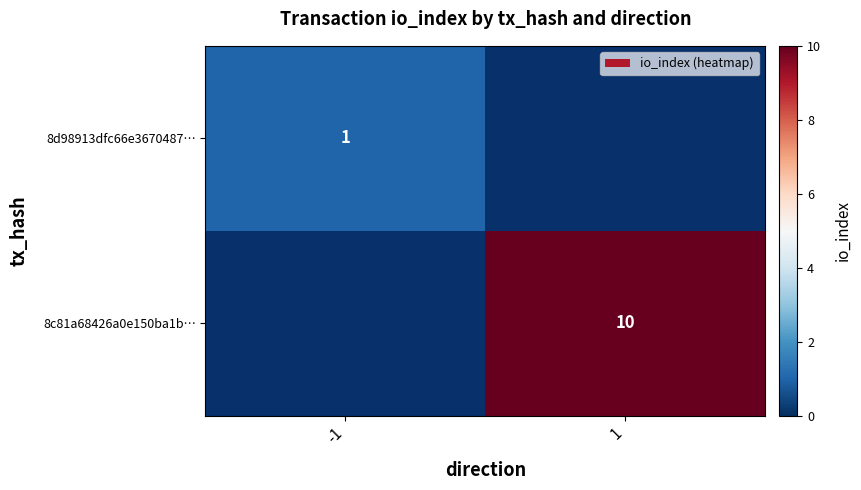

The 8c81a68426a0e150ba1b… series shows 5 at 1. True or false?

False